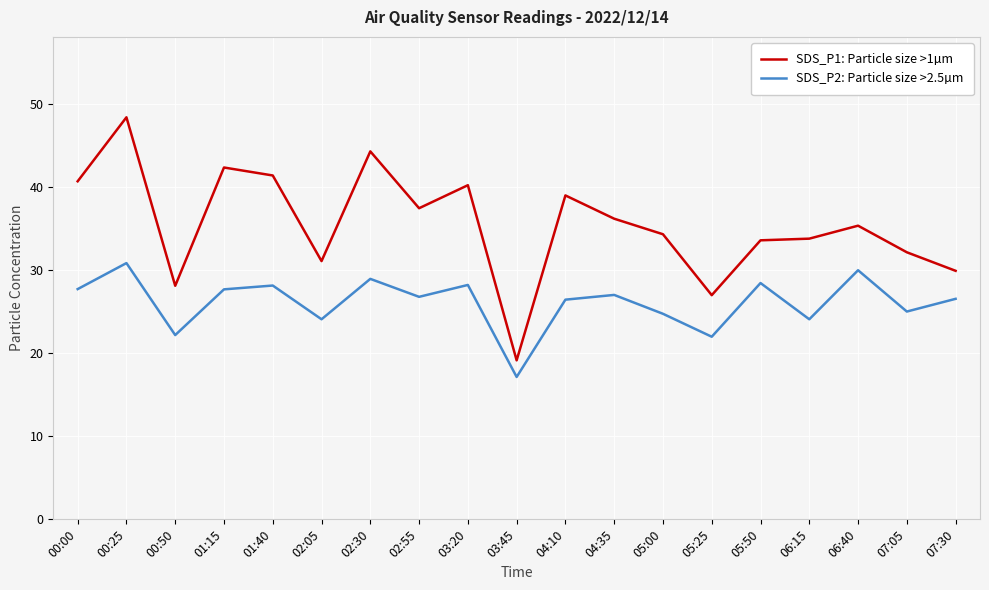

List the series in order of their overall mean, highest first.

SDS_P1: Particle size >1µm, SDS_P2: Particle size >2.5µm